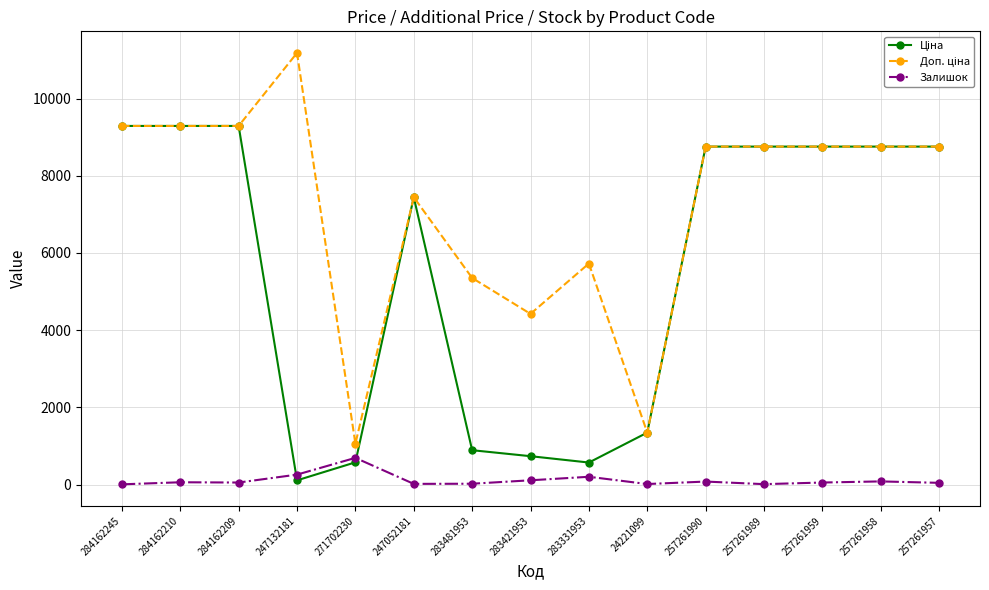

True or false: Залишок has a value of 260.0 at 247132181.

True